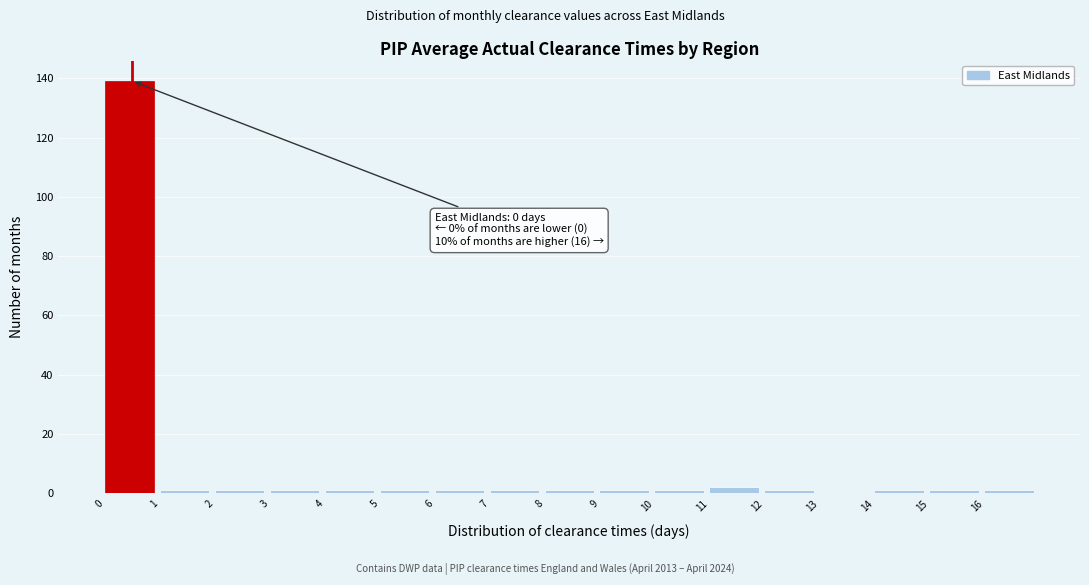

Which range on the x-axis has the tallest bar?

0 to 1